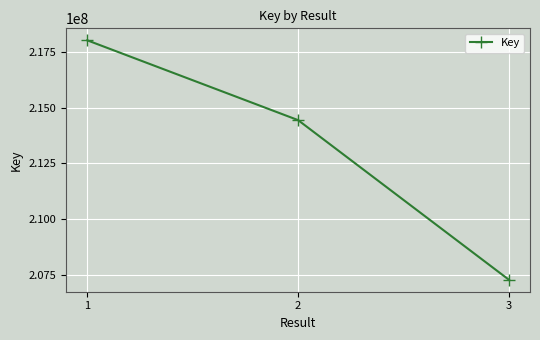

What is the change in value from 1 to 2?

-3574240